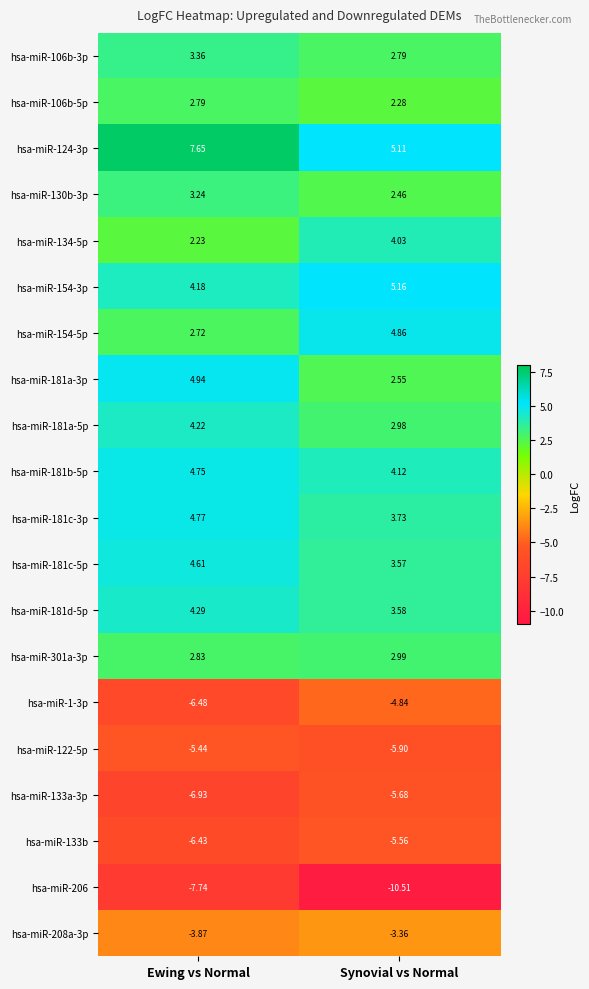

At which label is hsa-miR-181b-5p closest to 4?

Synovial vs Normal